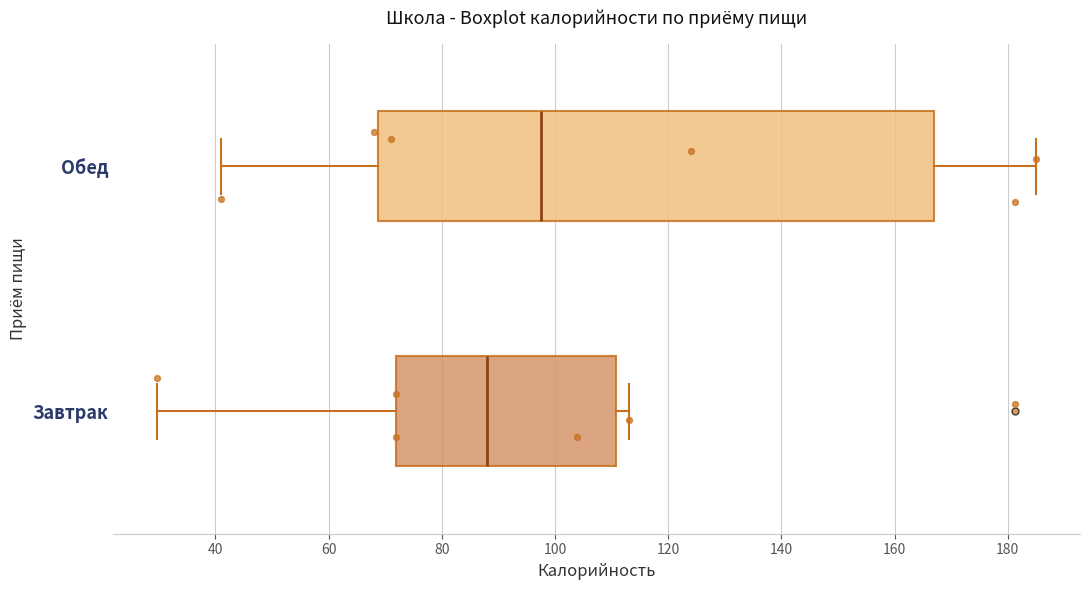

Reading bottom to top, read every box against the x-axis: the position of its median line, the range the box covers, and the ends of its whiskers. The values are not printed on the chart, so give them approximately, as read against the axis.

Завтрак: median 88, box 72 to 110, whiskers 30 to 114
Обед: median 98, box 68 to 166, whiskers 42 to 186